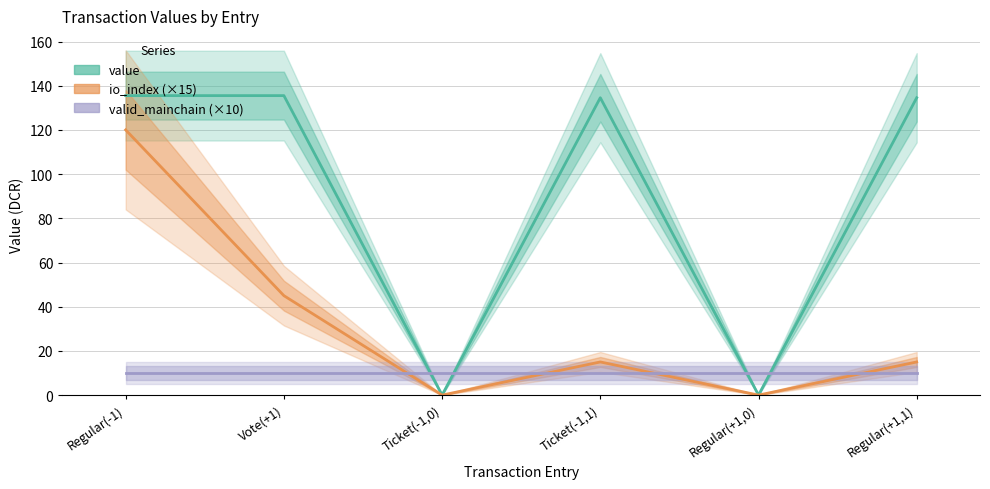

Read the valid_mainchain (×10) value at Regular(-1).

10.0